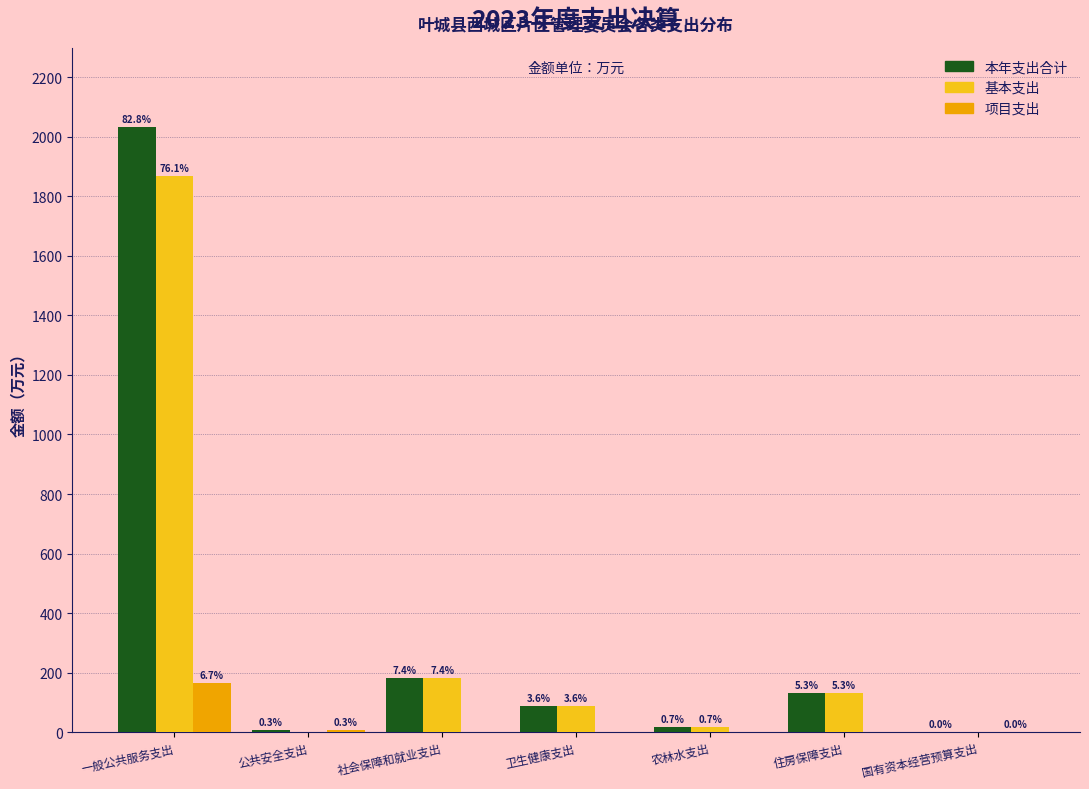

What are all the series names shown in the legend?

本年支出合计, 基本支出, 项目支出